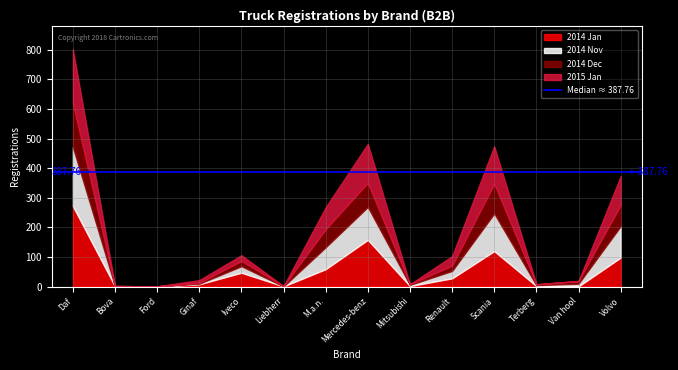

Does the chart display data point markers on the line(s)?

No